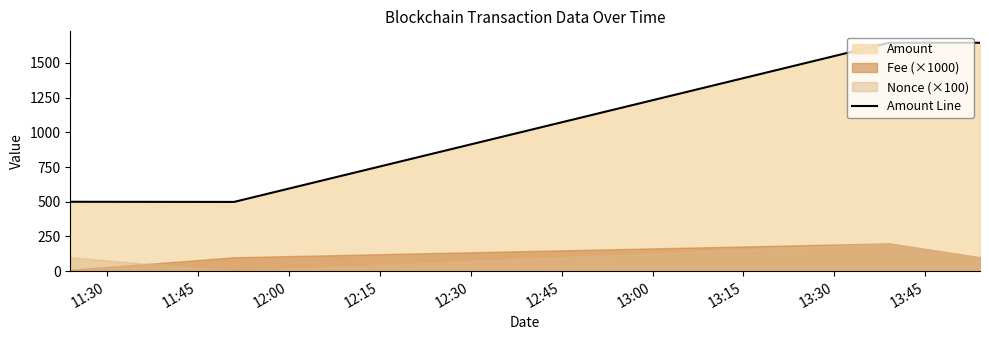

What is the minimum value for Amount Line?

498.9